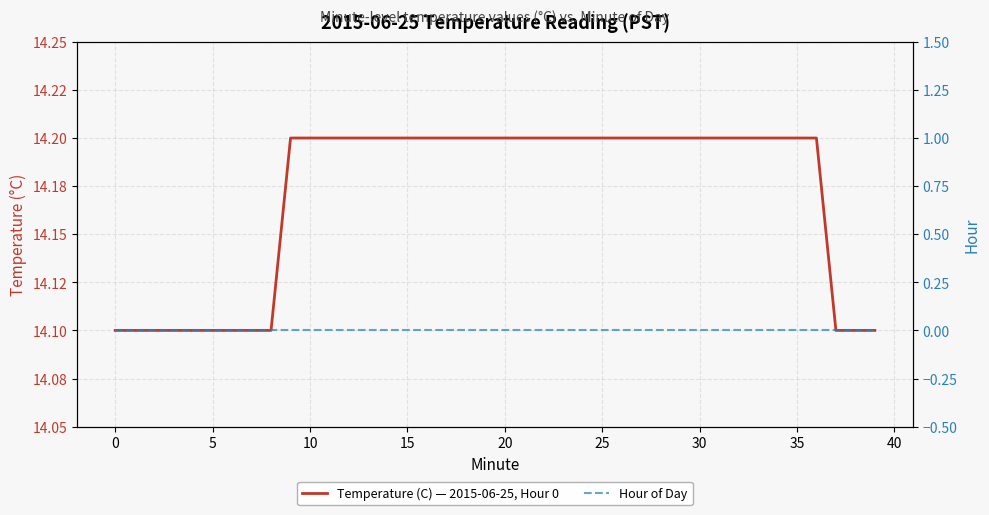

True or false: Hour of Day has more than 0 interior local peaks.

False